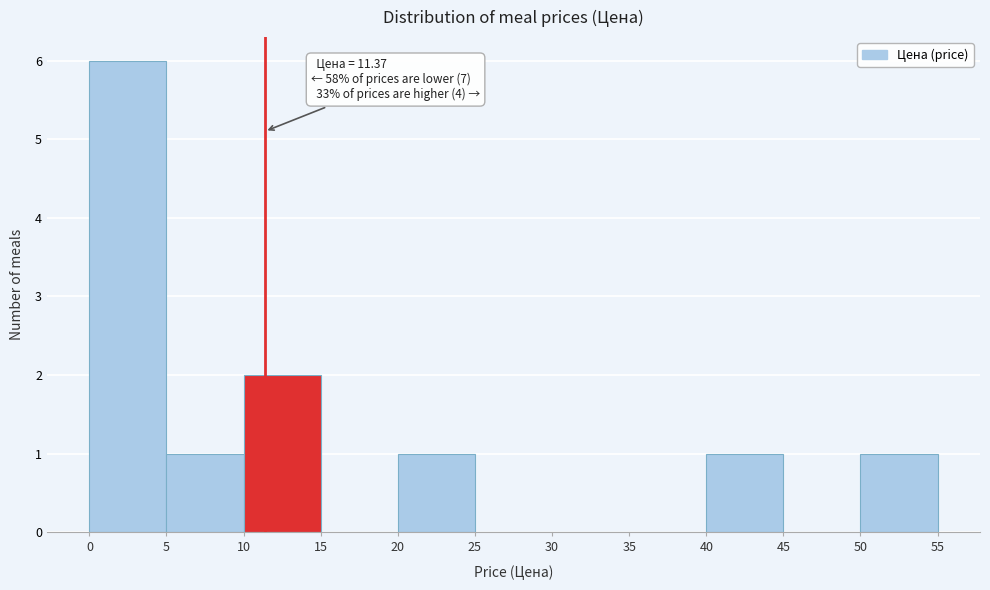

Which range on the x-axis has the tallest bar?

0 to 5